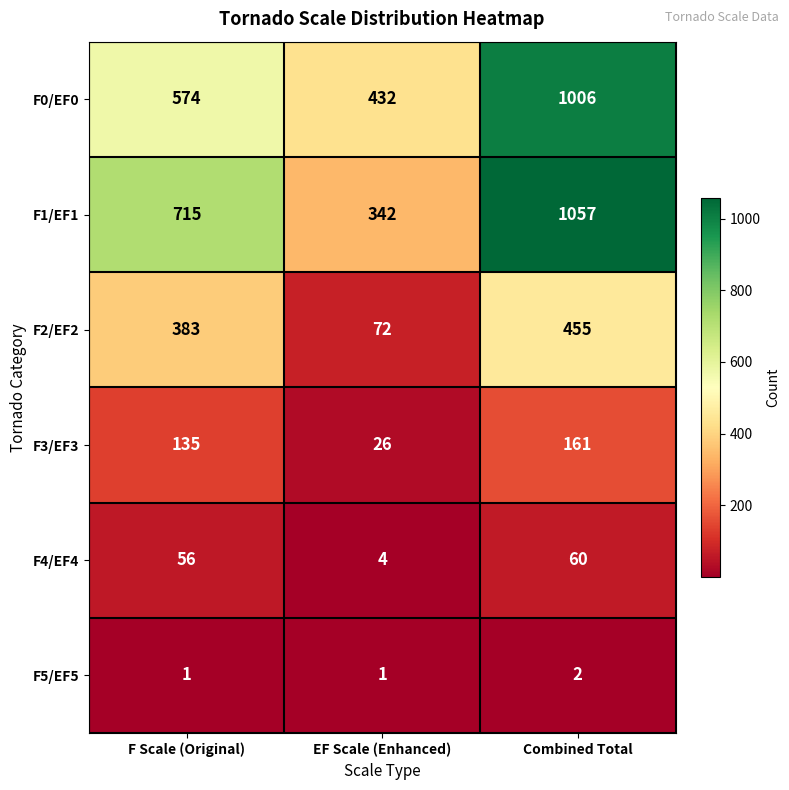

Which series has the largest range (max minus min)?

F1/EF1